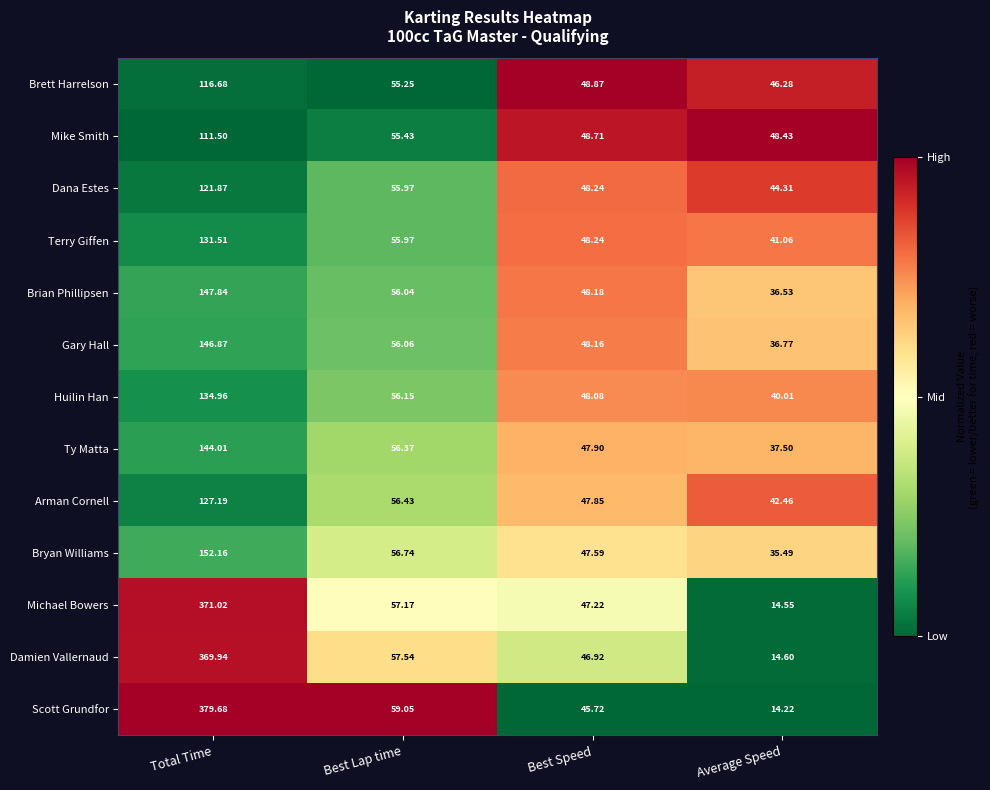

Rank the categories by Bryan Williams value from lowest to highest.

Average Speed, Best Speed, Best Lap time, Total Time